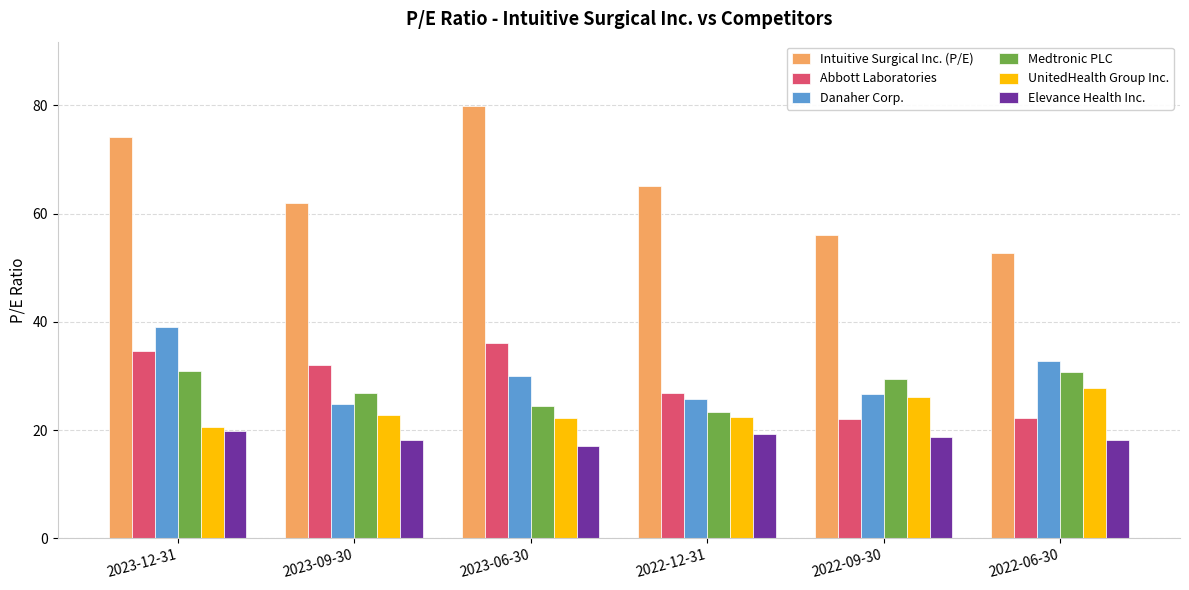

What is the minimum value shown in the chart?

17.0